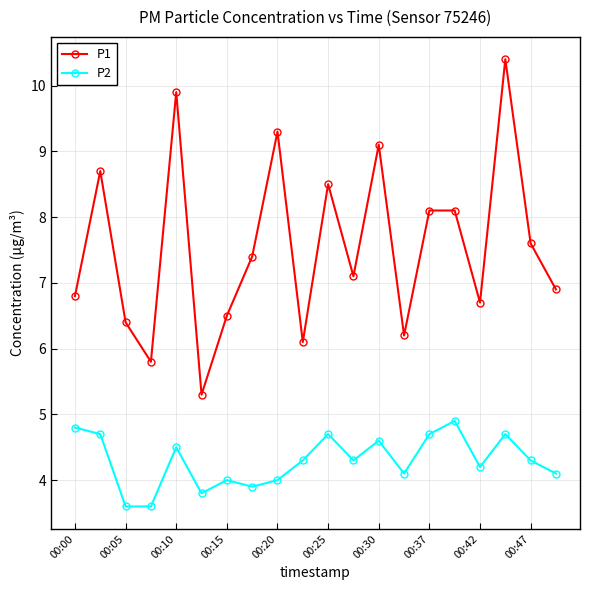

At how many categories does at least one series exceed 6?

18